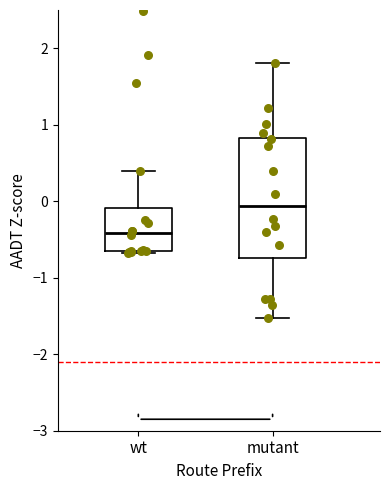

Where does the median line of the box for mutant sit on the y-axis? The values are not printed on the chart, so give them approximately, as read against the axis.

-0.1